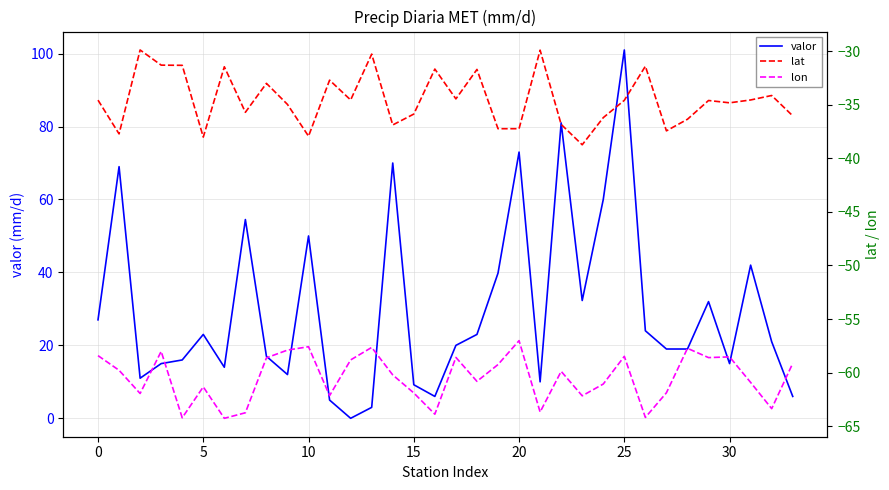

Which series has the widest spread of values?

valor